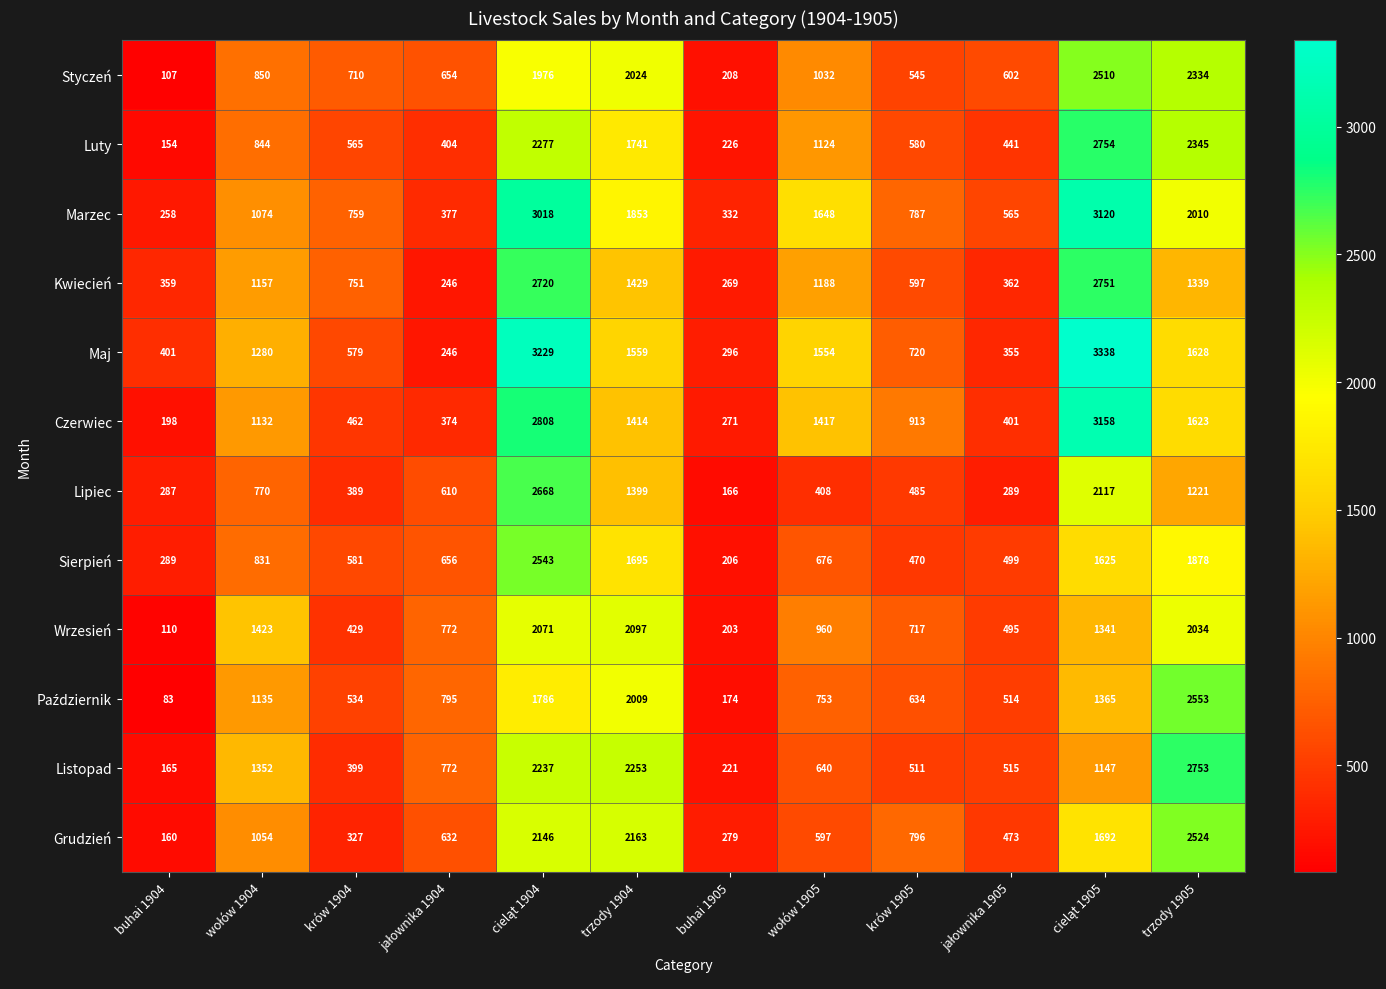

How many series are shown in this chart?

12